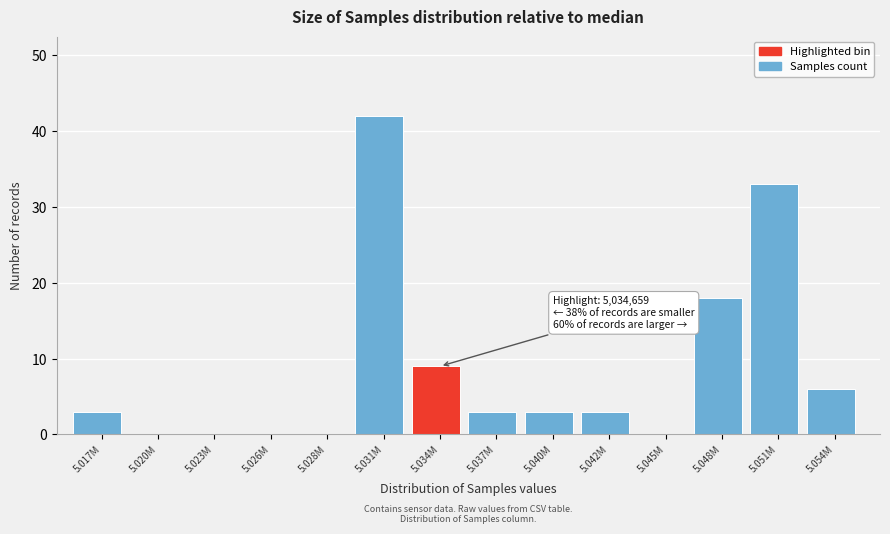

Reading left to right, what are all the values shown in this chart?

5.017M=3	5.020M=0	5.023M=0	5.026M=0	5.028M=0	5.031M=42	5.034M=9	5.037M=3	5.040M=3	5.042M=3	5.045M=0	5.048M=18	5.051M=33	5.054M=6